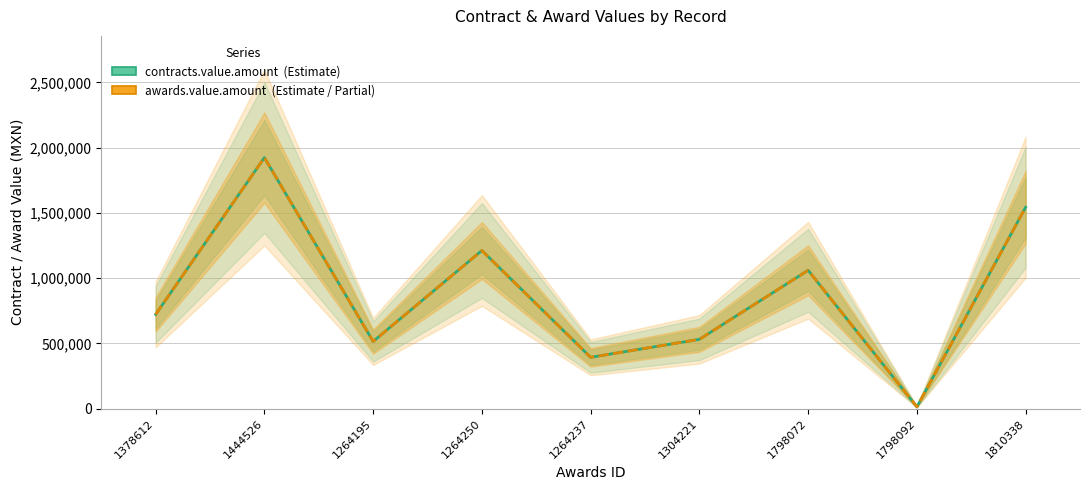

How many lines are shown in the chart?

2